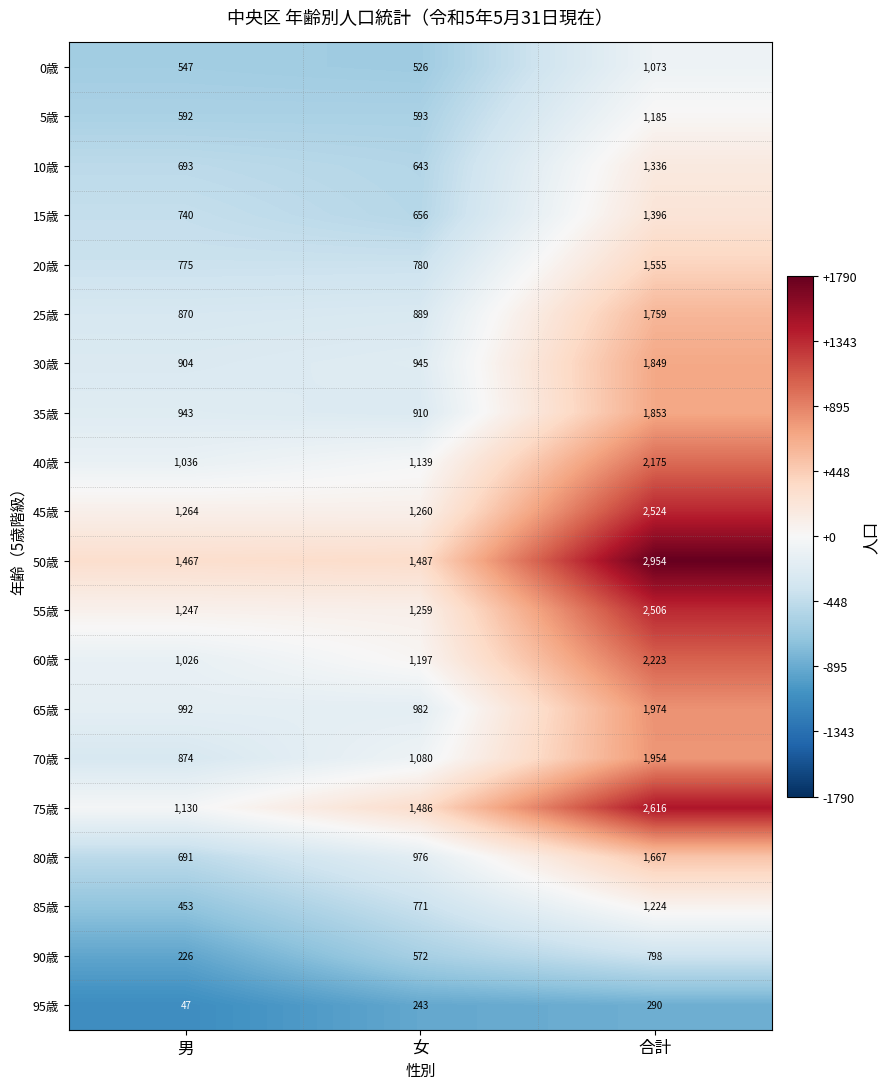

Is it true that 20歳 equals 780 at 女?

True